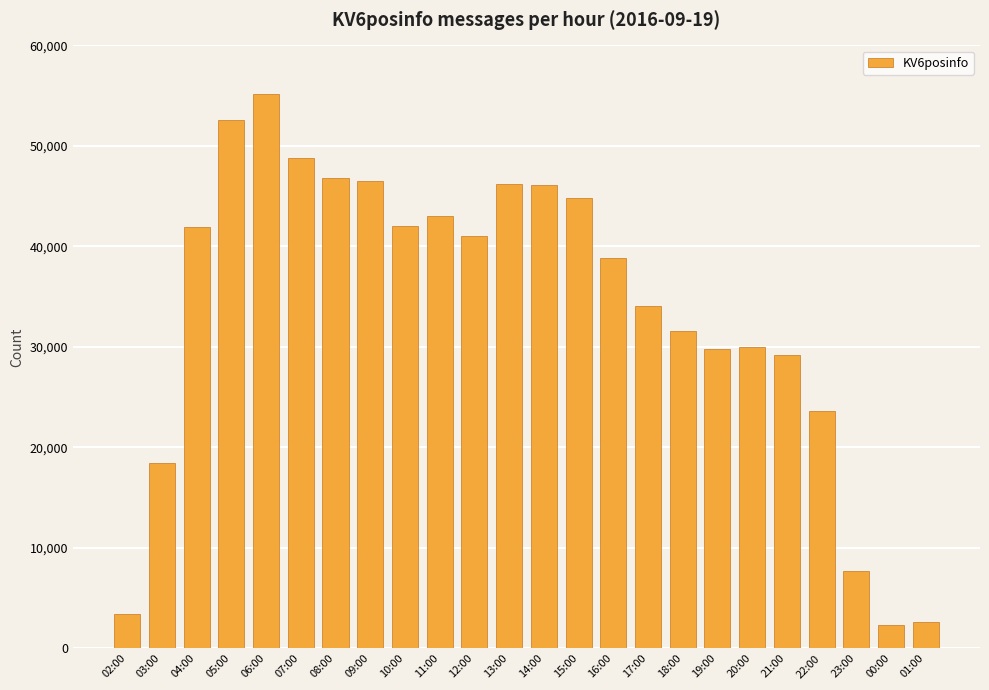

What is the change in value from 02:00 to 01:00?

-778